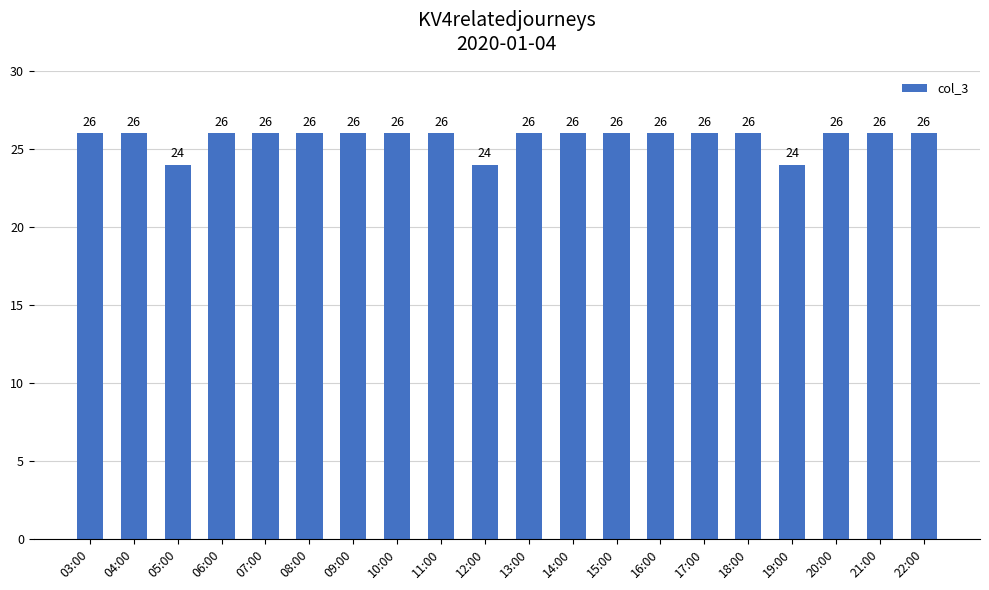

What is the maximum value shown in the chart?

26